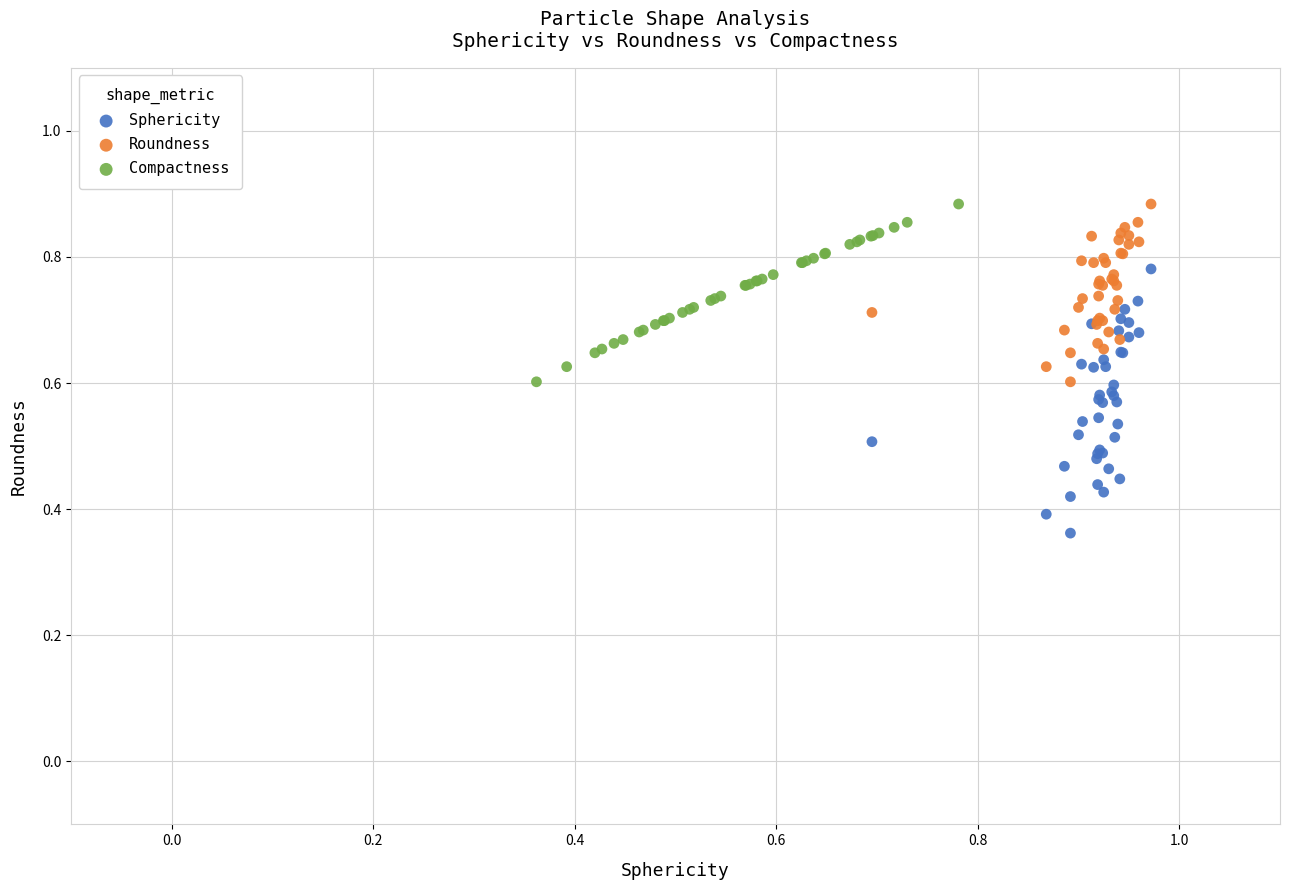

Which series has the widest spread of Y values?

Sphericity